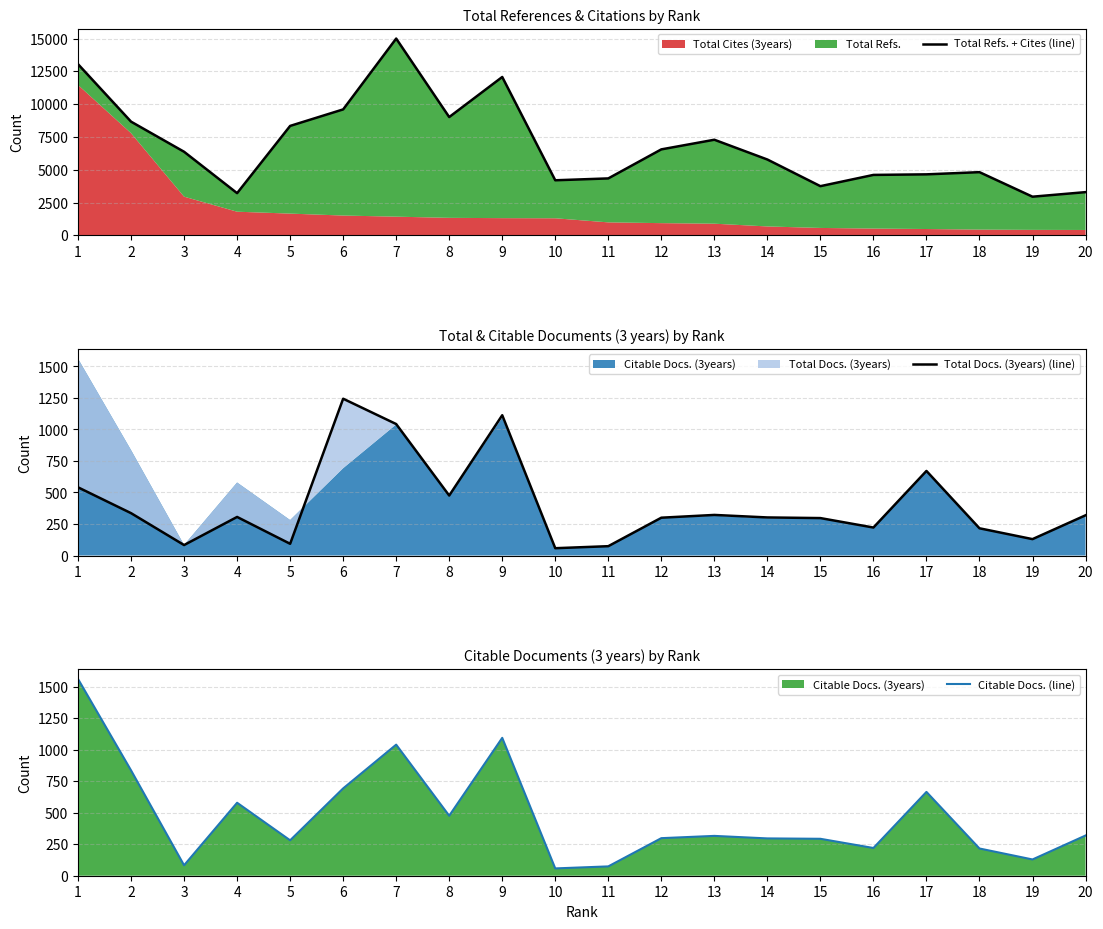

What is the difference between the second highest and minimum values in the Citable Docs. (line) series?

1036